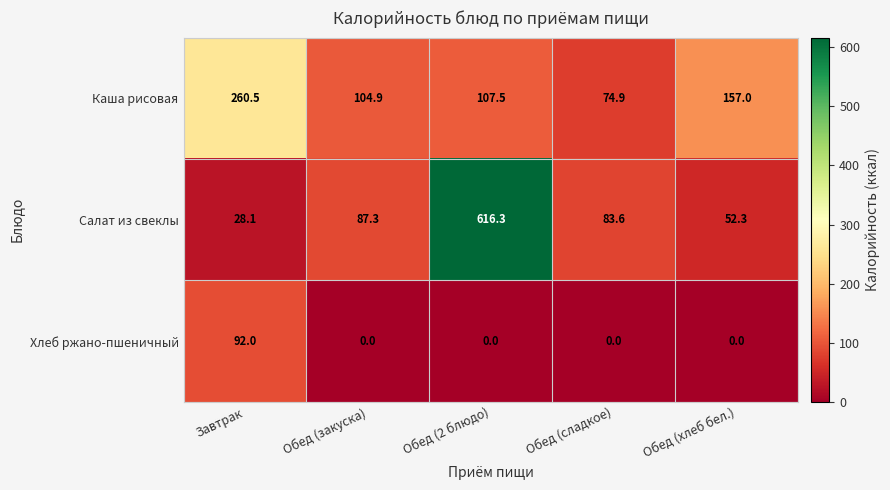

Rank the series by their maximum value, from highest to lowest.

Салат из свеклы, Каша рисовая, Хлеб ржано-пшеничный